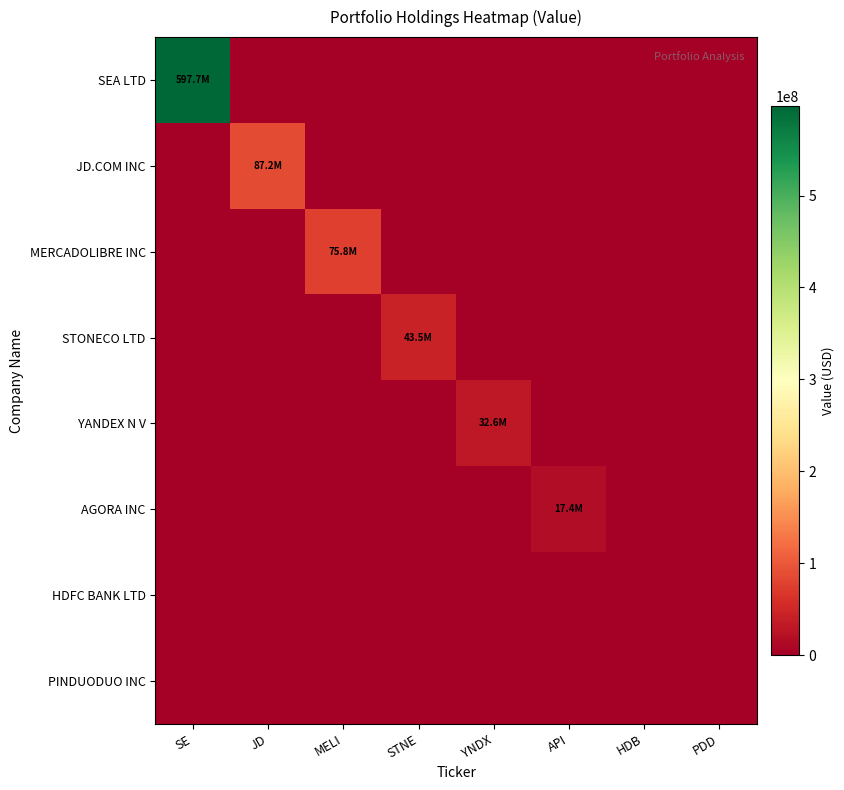

Reading left to right, what are all the values shown in this chart?

SEA LTD: SE=597675000	JD=0	MELI=0	STNE=0	YNDX=0	API=0	HDB=0	PDD=0
JD.COM INC: SE=0	JD=87234000	MELI=0	STNE=0	YNDX=0	API=0	HDB=0	PDD=0
MERCADOLIBRE INC: SE=0	JD=0	MELI=75774000	STNE=0	YNDX=0	API=0	HDB=0	PDD=0
STONECO LTD: SE=0	JD=0	MELI=0	STNE=43476000	YNDX=0	API=0	HDB=0	PDD=0
YANDEX N V: SE=0	JD=0	MELI=0	STNE=0	YNDX=32625000	API=0	HDB=0	PDD=0
AGORA INC: SE=0	JD=0	MELI=0	STNE=0	YNDX=0	API=17428000	HDB=0	PDD=0
HDFC BANK LTD: SE=0	JD=0	MELI=0	STNE=0	YNDX=0	API=0	HDB=0	PDD=0
PINDUODUO INC: SE=0	JD=0	MELI=0	STNE=0	YNDX=0	API=0	HDB=0	PDD=0